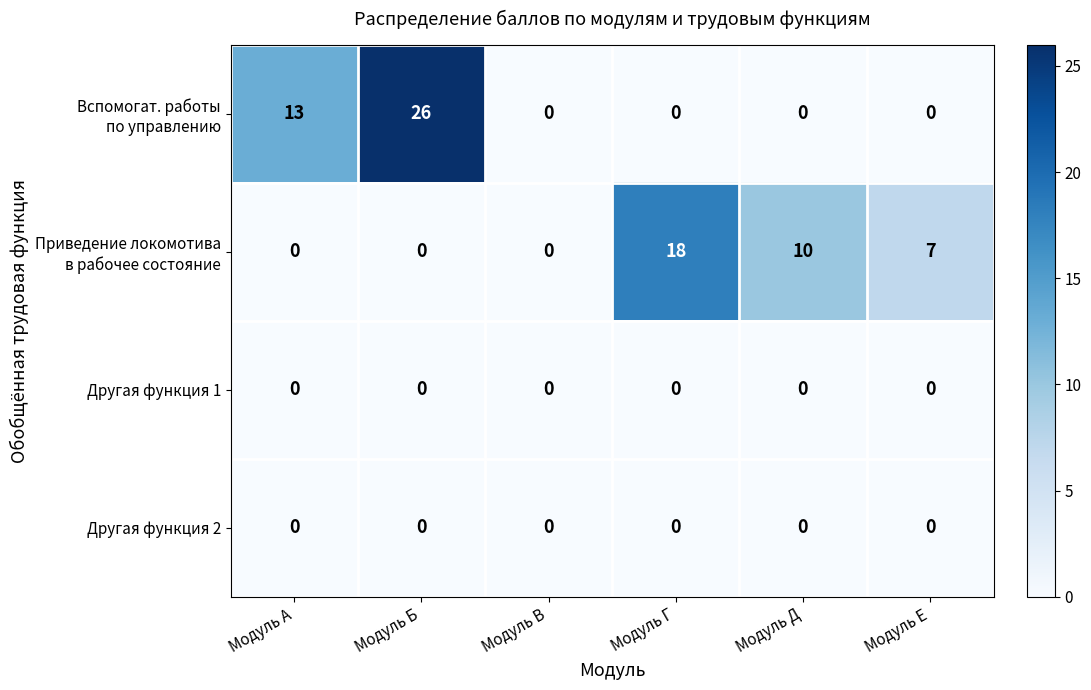

The value of Другая функция 2 at Модуль Е is 0. True or false?

True